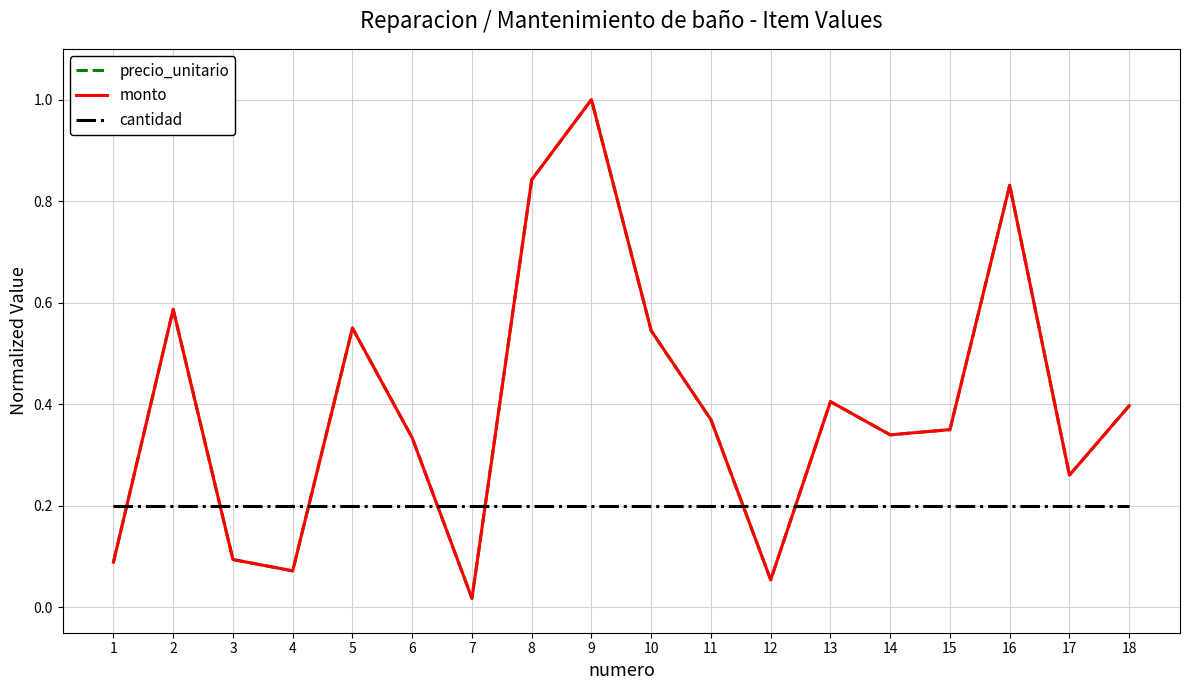

At which label is monto closest to 0?

7